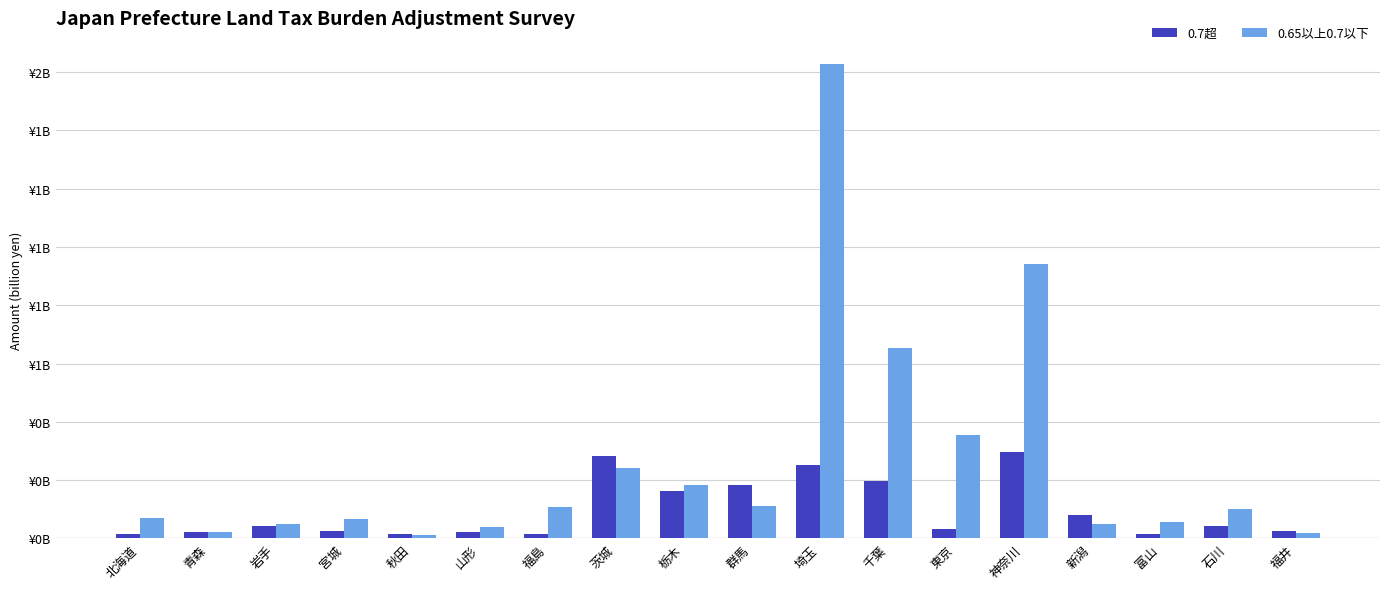

Are the bars grouped side by side (vs. stacked)?

Yes